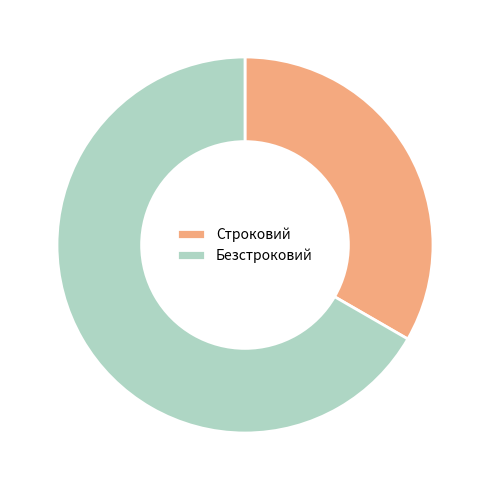

Is the sum of Безстроковий and Строковий greater than half?

Yes